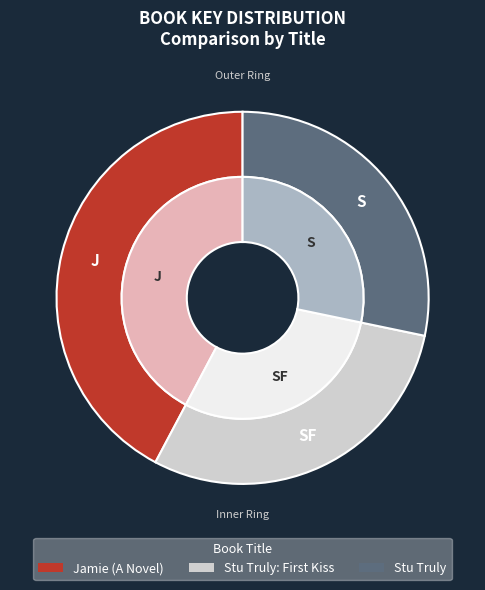

Rank the categories by value from highest to lowest.

Jamie (A Novel), Stu Truly: First Kiss, Stu Truly